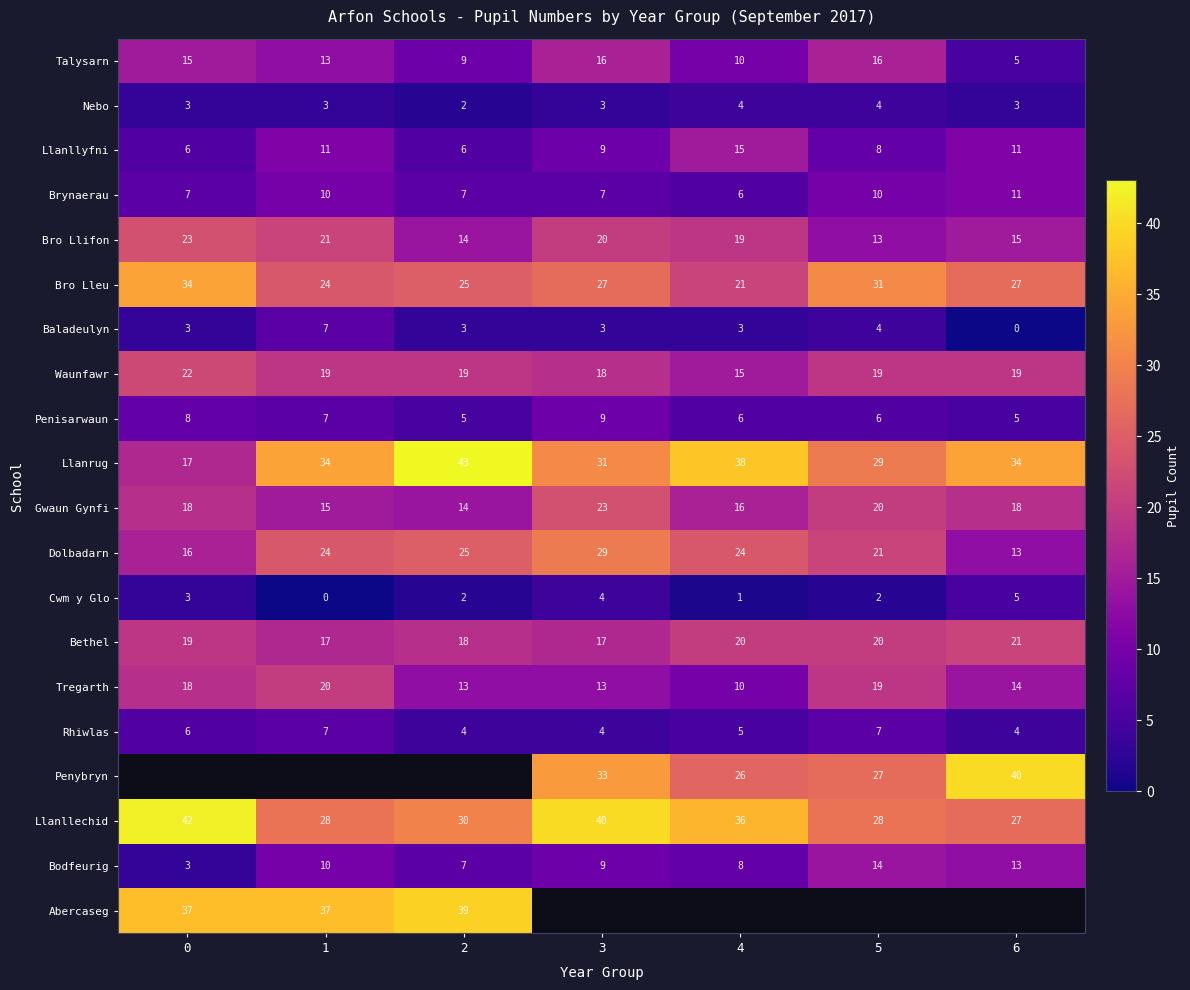

Which category has the highest value across all series?

2